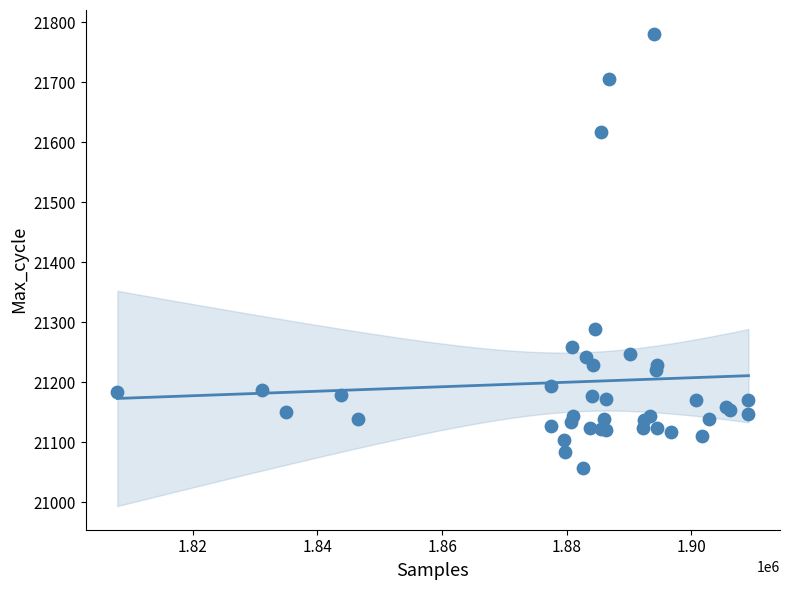

What Y value in the scatter plot is closest to 21418?

21288